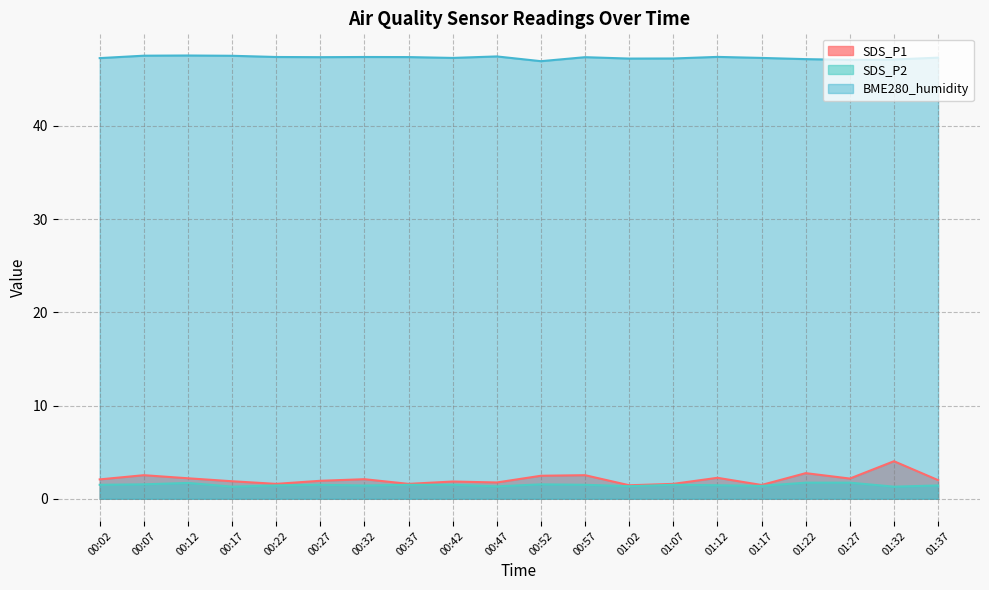

Reading right to left, transcribe all the data shown in this chart.

SDS_P1: 2.0	4.0	2.2	2.8	1.5	2.2	1.6	1.4	2.5	2.5	1.8	1.9	1.6	2.1	1.9	1.6	1.9	2.2	2.5	2.1
SDS_P2: 1.4	1.3	1.7	1.7	1.4	1.4	1.5	1.4	1.5	1.6	1.3	1.5	1.5	1.4	1.5	1.4	1.3	1.7	1.6	1.5
BME280_humidity: 47.3	47.1	47.1	47.2	47.3	47.4	47.2	47.2	47.4	47.0	47.5	47.3	47.4	47.4	47.4	47.4	47.5	47.6	47.5	47.3